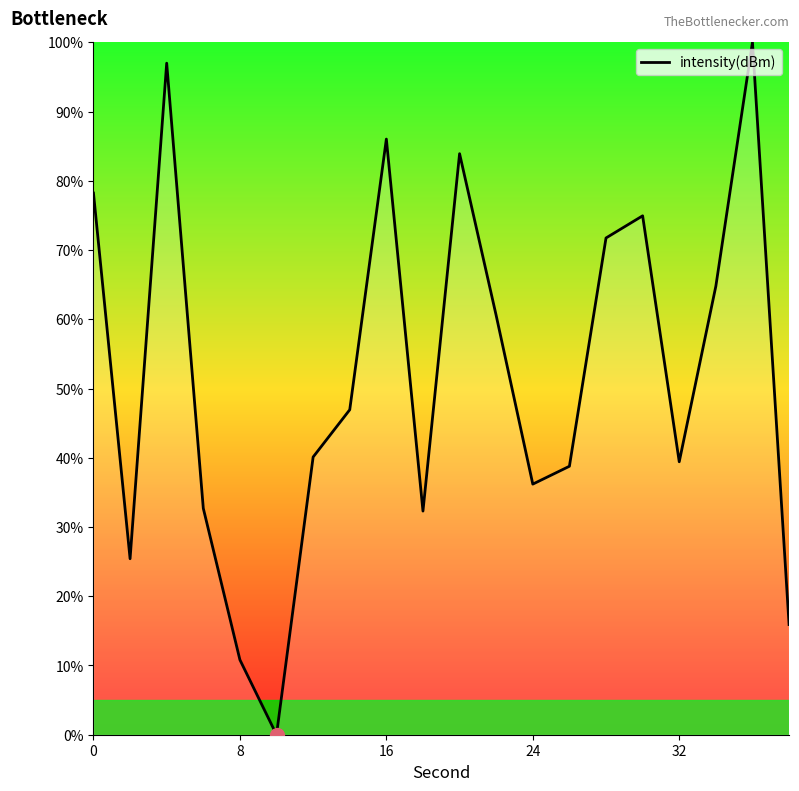

How many lines are shown in the chart?

1